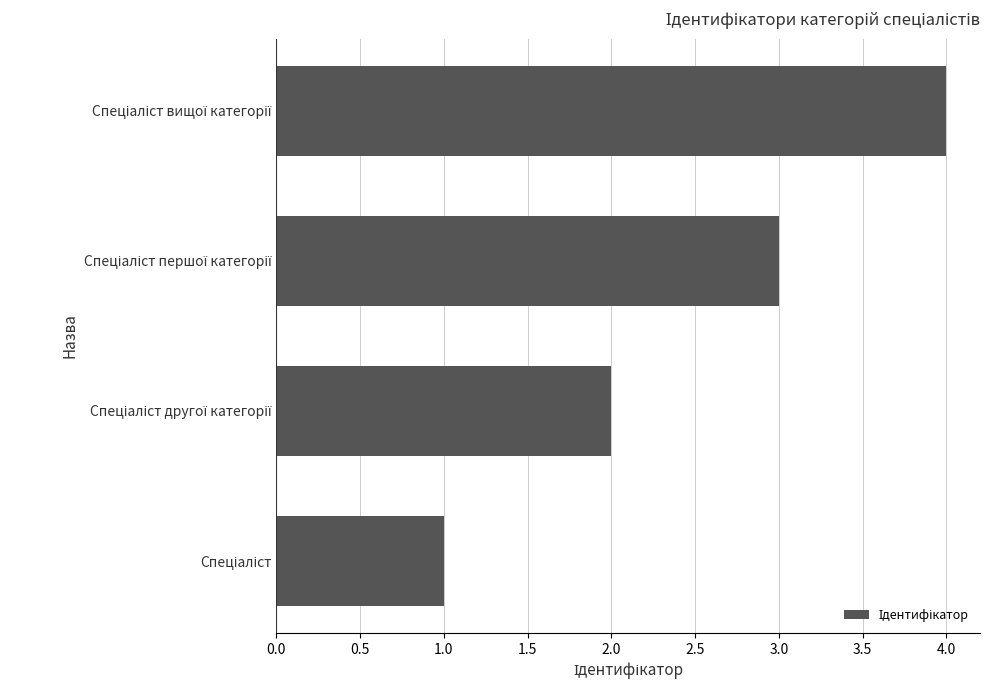

What is the sum of all values?

10